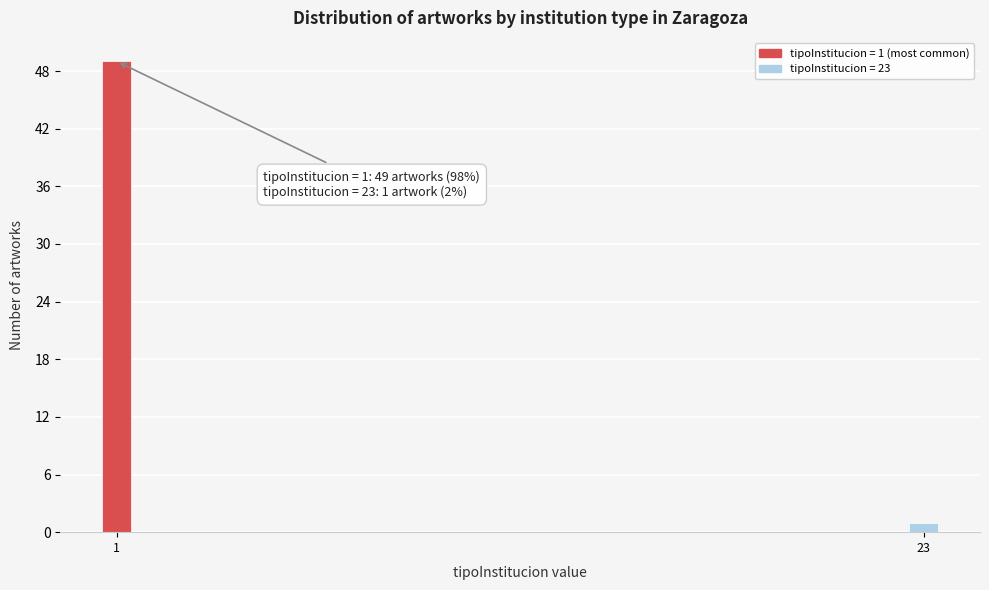

Reading right to left, transcribe all the data shown in this chart.

1	49